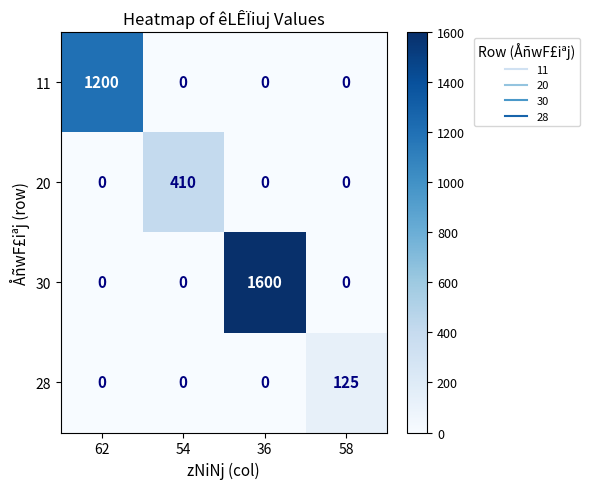

Which series changed the most between 54 and 58?

20